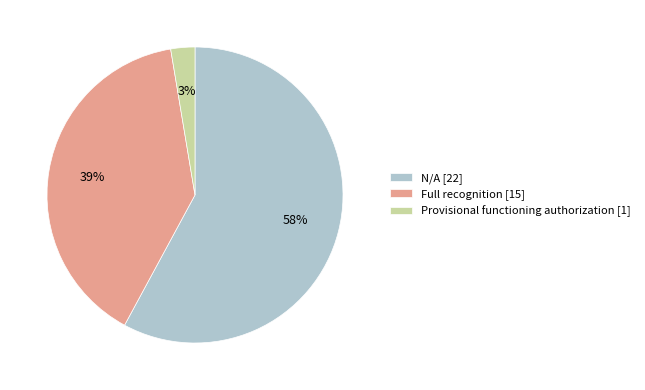

To the nearest percent, what portion does Full recognition represent?

39%